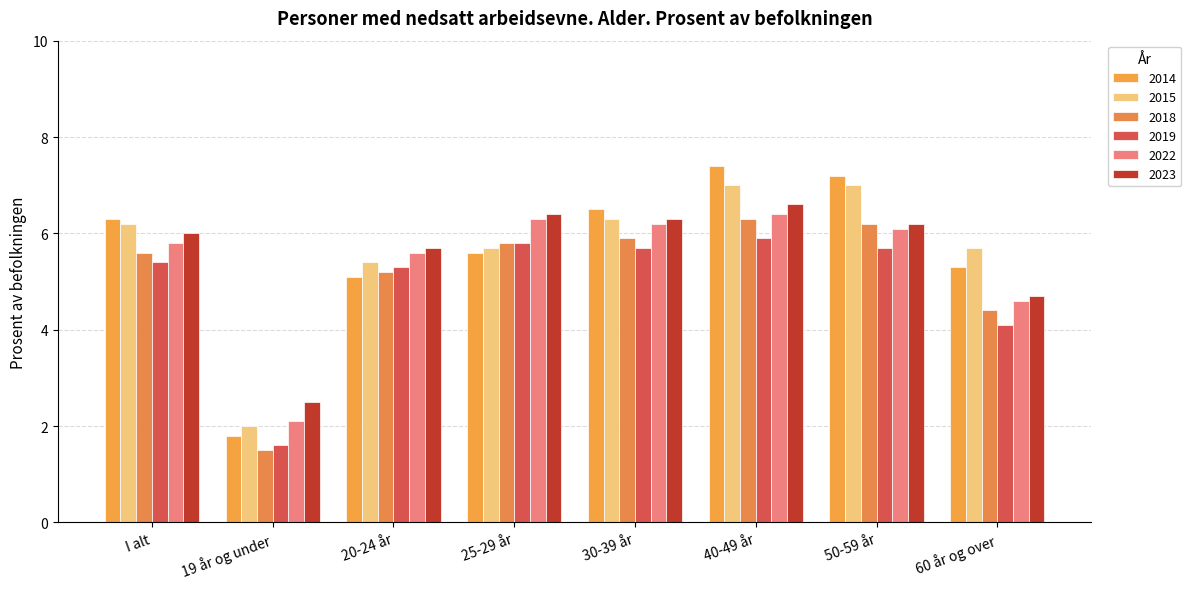

Which series has the largest total across all categories?

2015